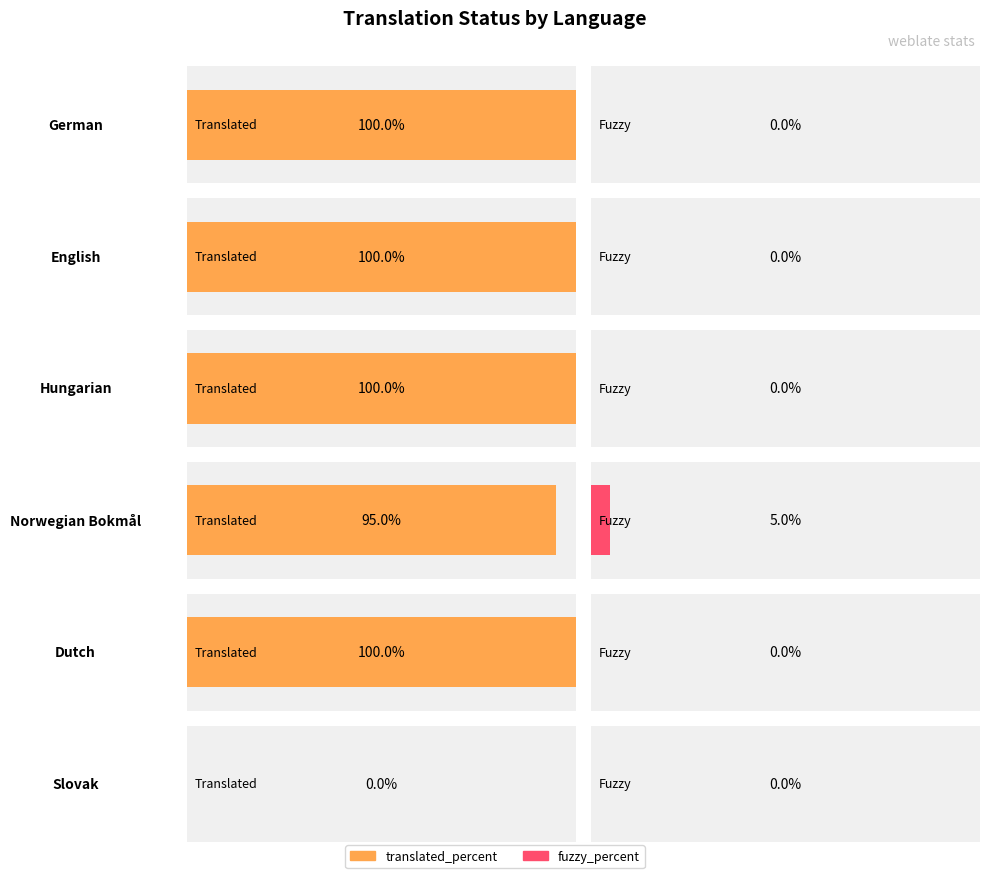

What is the difference between the maximum and minimum values in the translated_percent series?

100